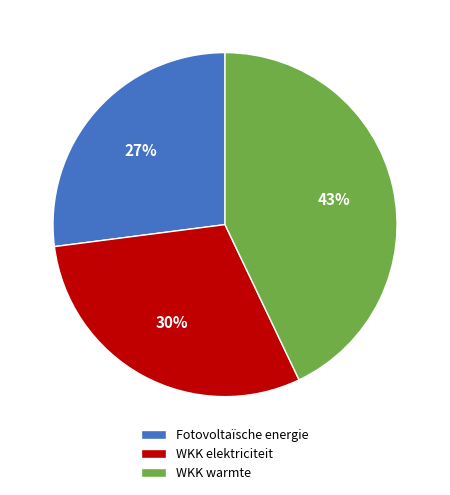

Combined, do Fotovoltaïsche energie and WKK warmte account for over 50%?

Yes